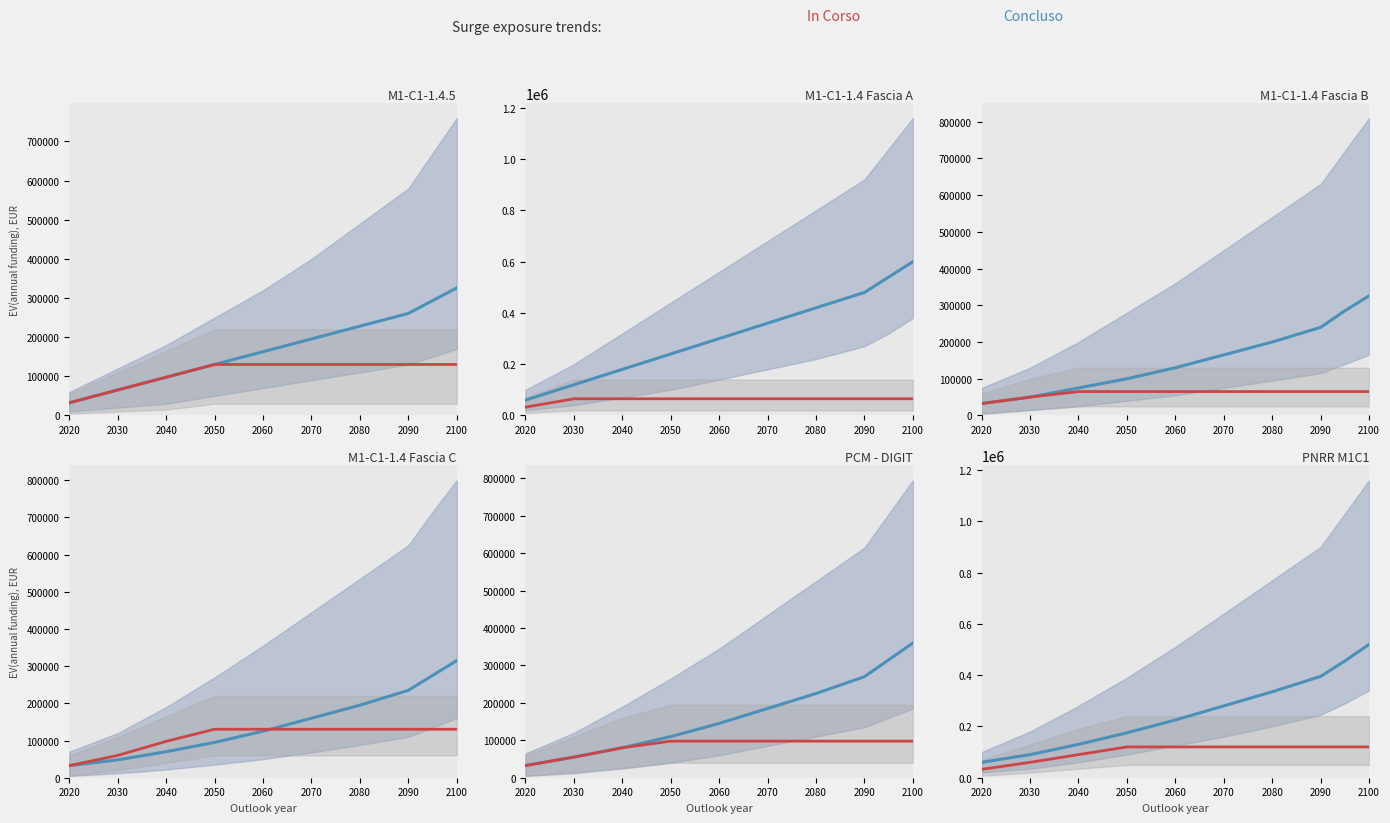

Is it true that Concluso equals 156139 at 2060?

False